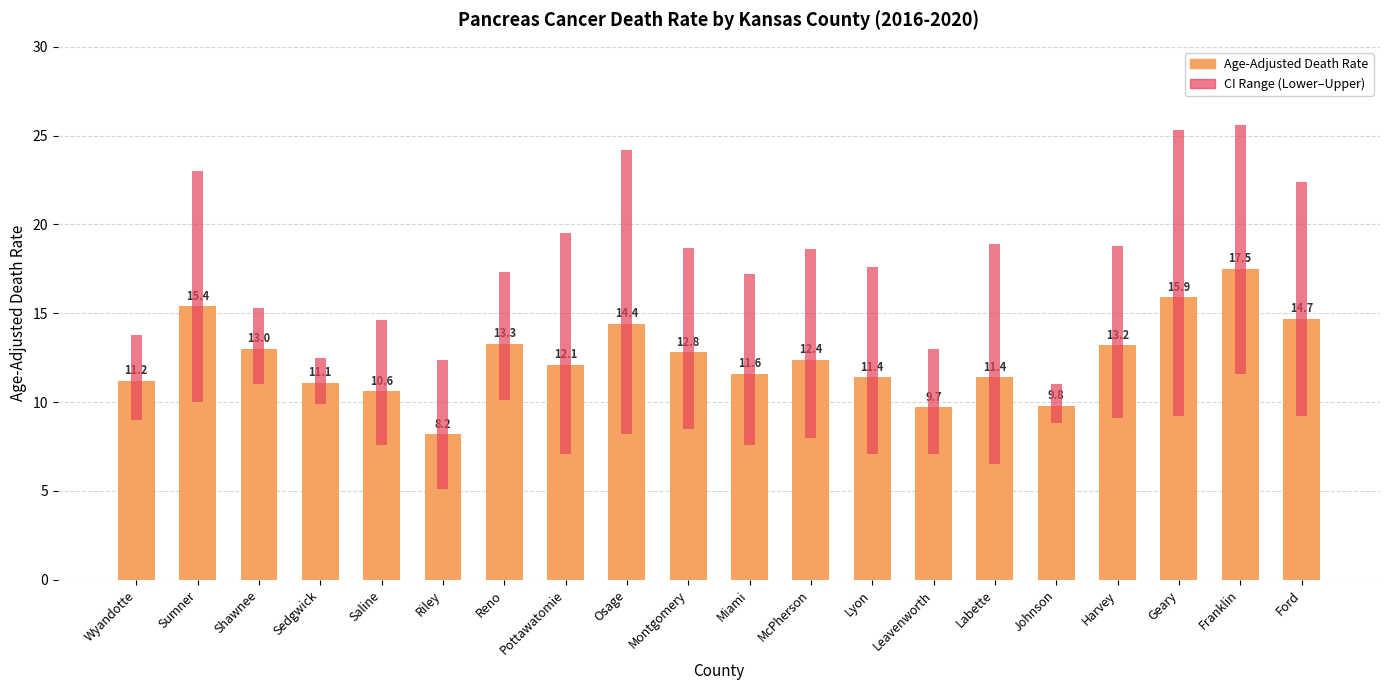

What is the ratio of the value at Lyon to the value at Shawnee?

0.9